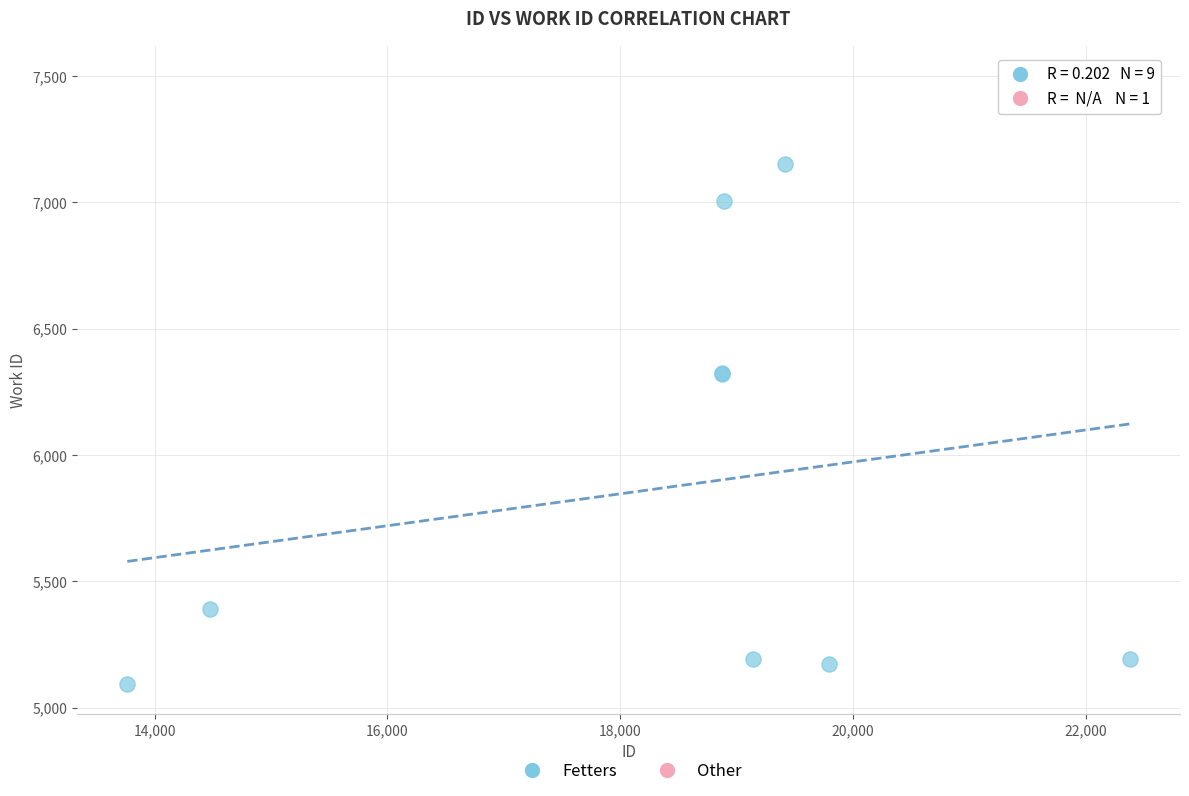

What are all the series names shown in the legend?

Fetters, Other